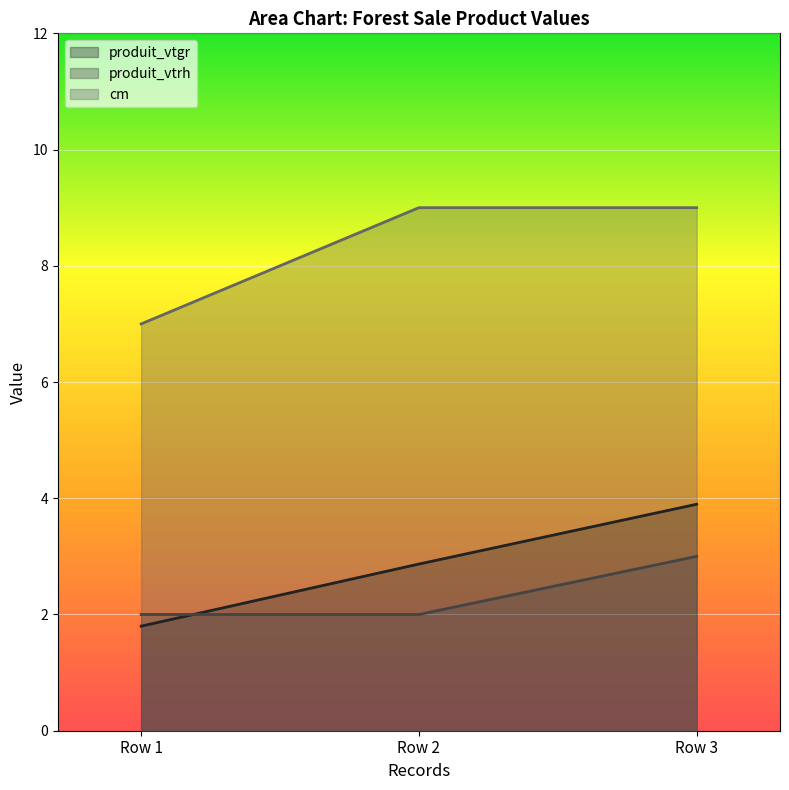

Rank the series at Row 1 from highest to lowest value.

cm, produit_vtrh, produit_vtgr